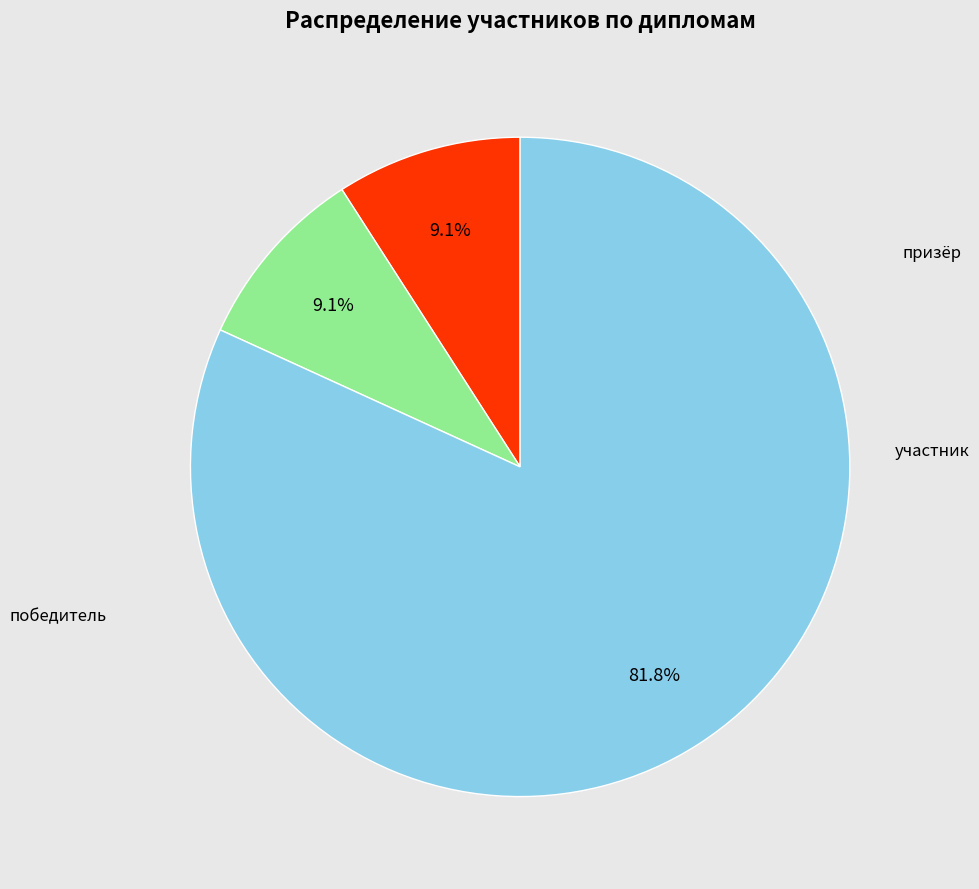

To the nearest percent, what percentage of the pie is призёр?

9%